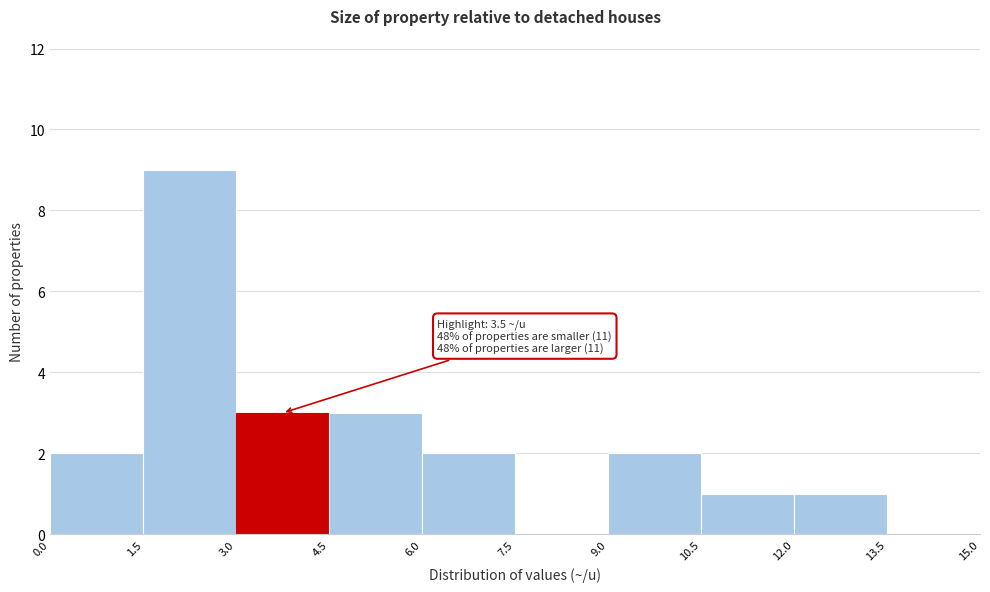

Which range on the x-axis has the tallest bar?

1.5 to 3.0